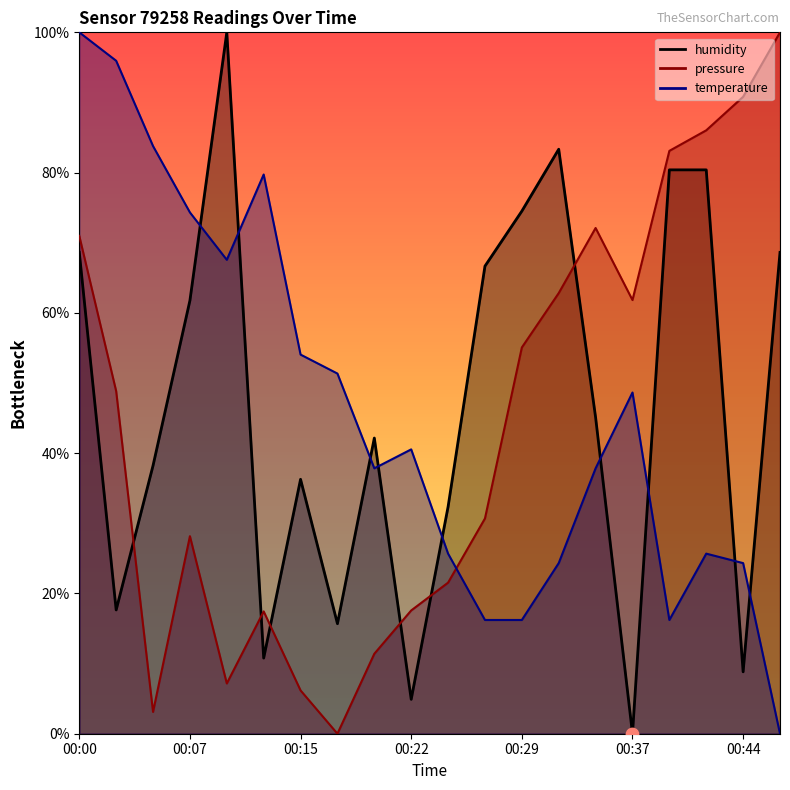

What are all the series names shown in the legend?

pressure, temperature, humidity